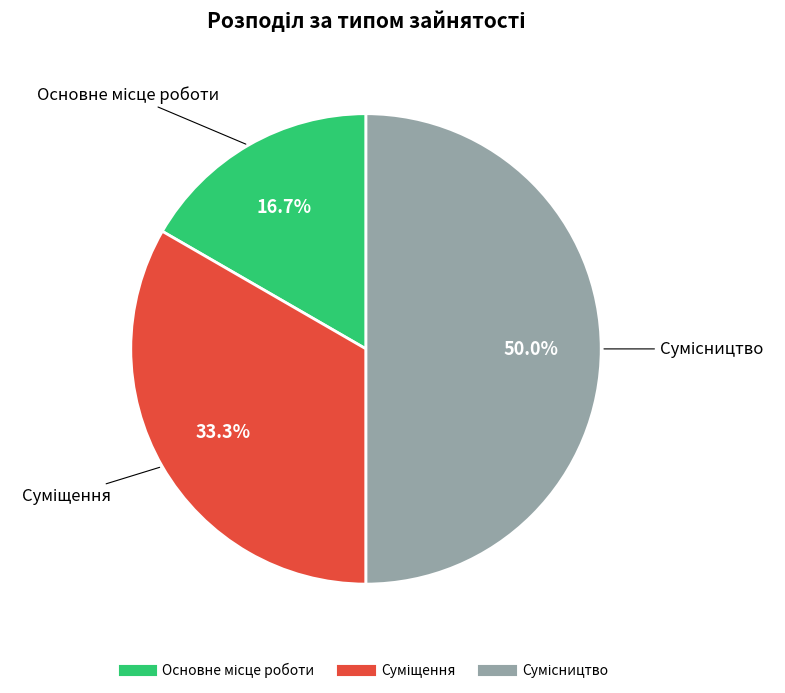

Count the number of slices in the pie.

3